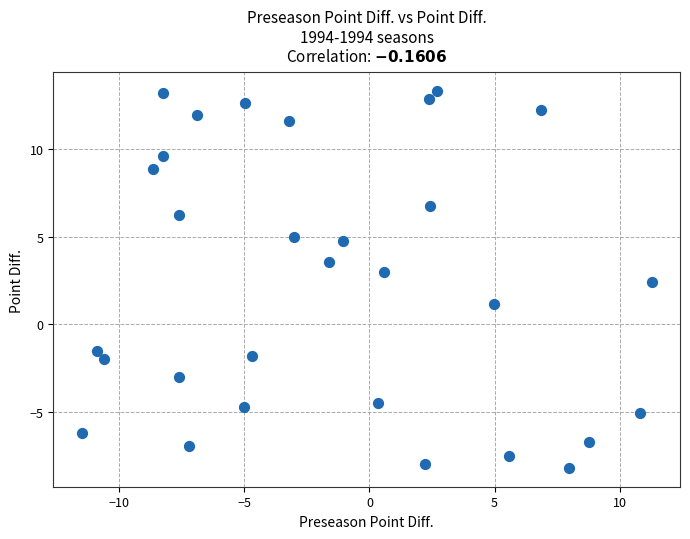

What Y value in the scatter plot is closest to 2?

2.4